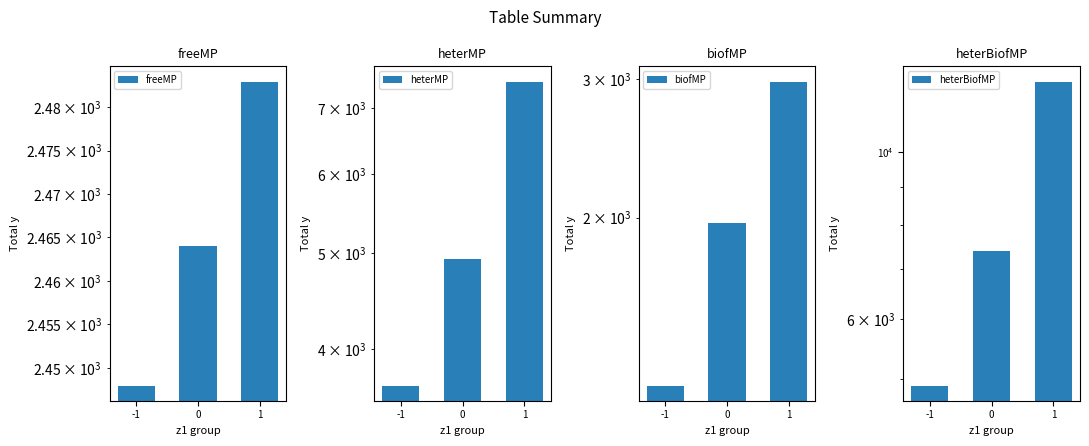

What is the difference between the highest and lowest values at 0?

5420.8